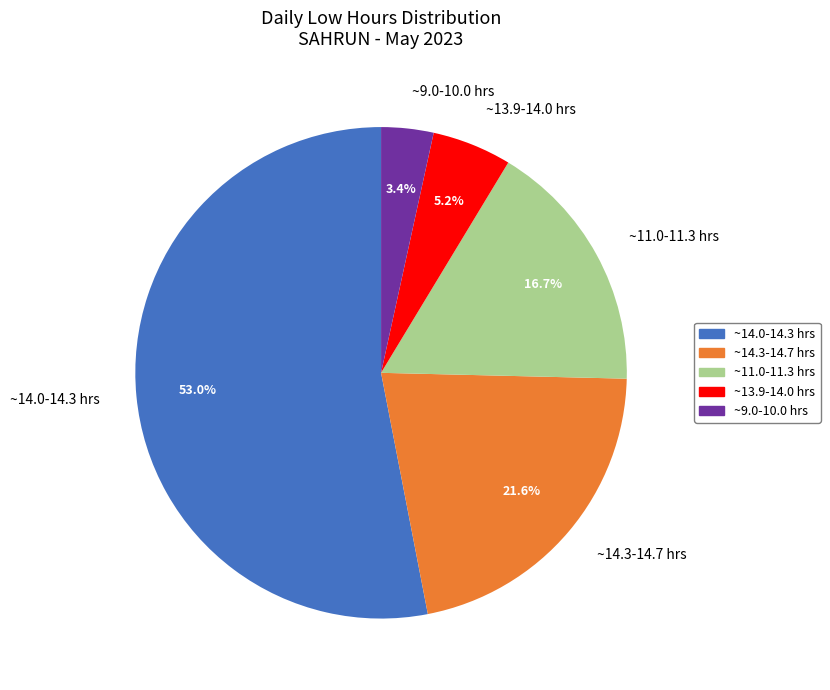

What percentage do ~13.9-14.0 hrs and ~14.0-14.3 hrs together represent?

58.3%